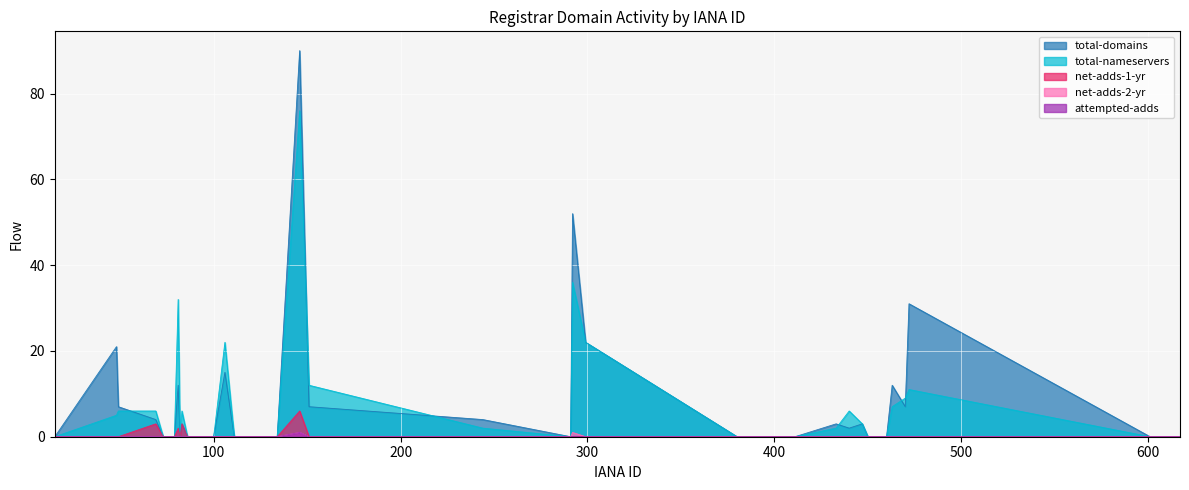

True or false: total-domains and net-adds-2-yr cross at least once.

False